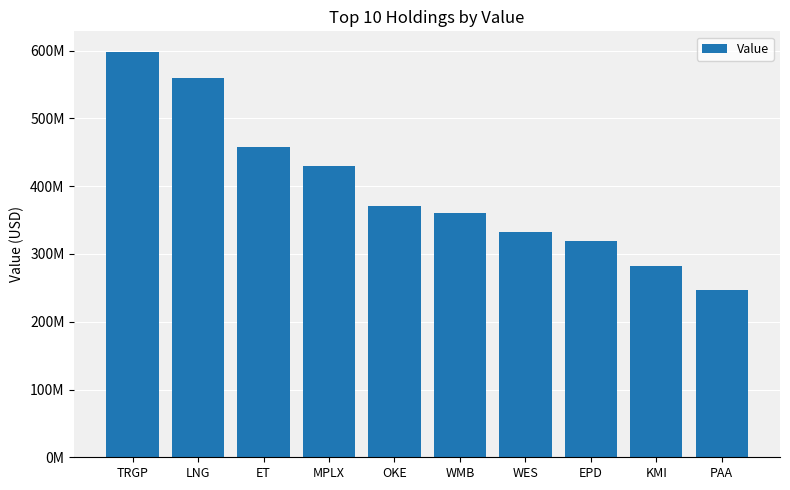

List the labels in order of value, largest first.

TRGP, LNG, ET, MPLX, OKE, WMB, WES, EPD, KMI, PAA